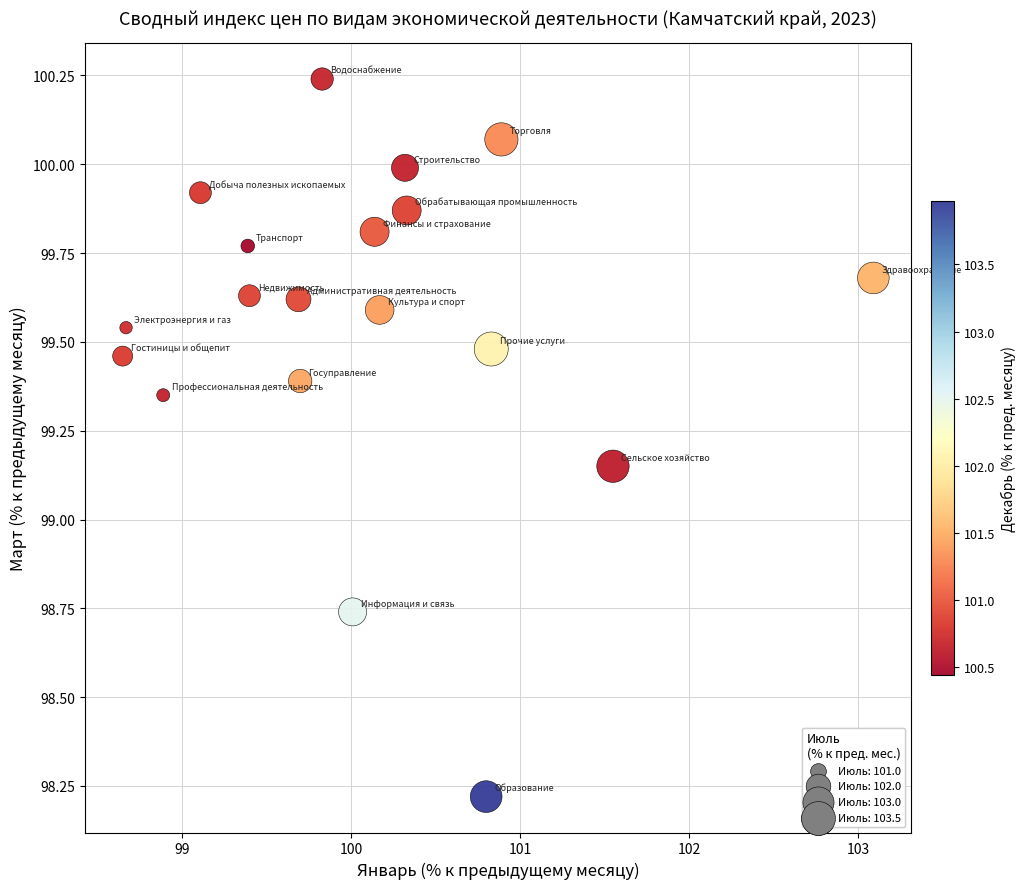

What is the range of X values (max minus min)?

4.4